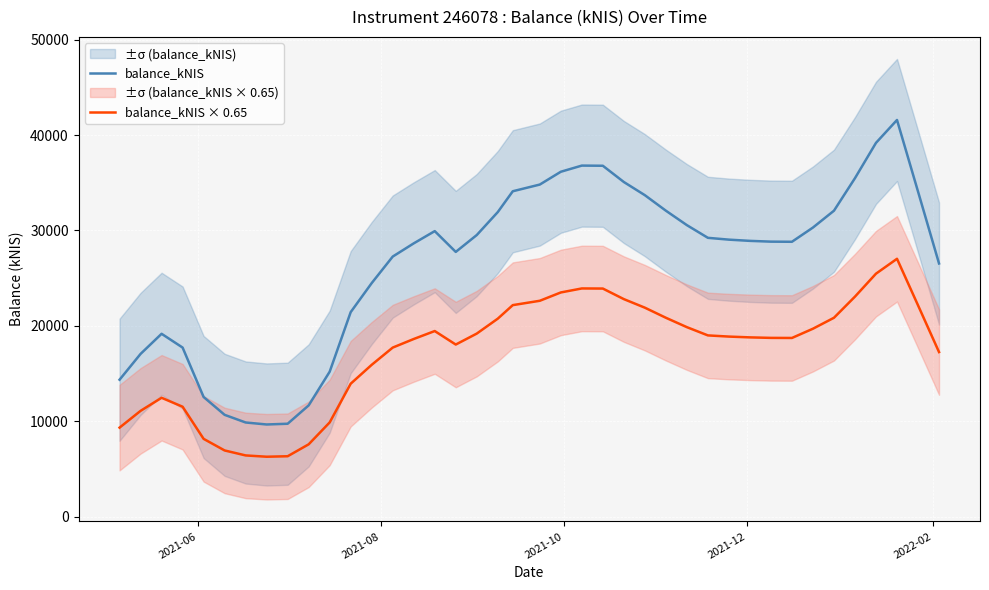

What is the difference between the maximum and second lowest values in the balance_kNIS × 0.65 series?

20702.6